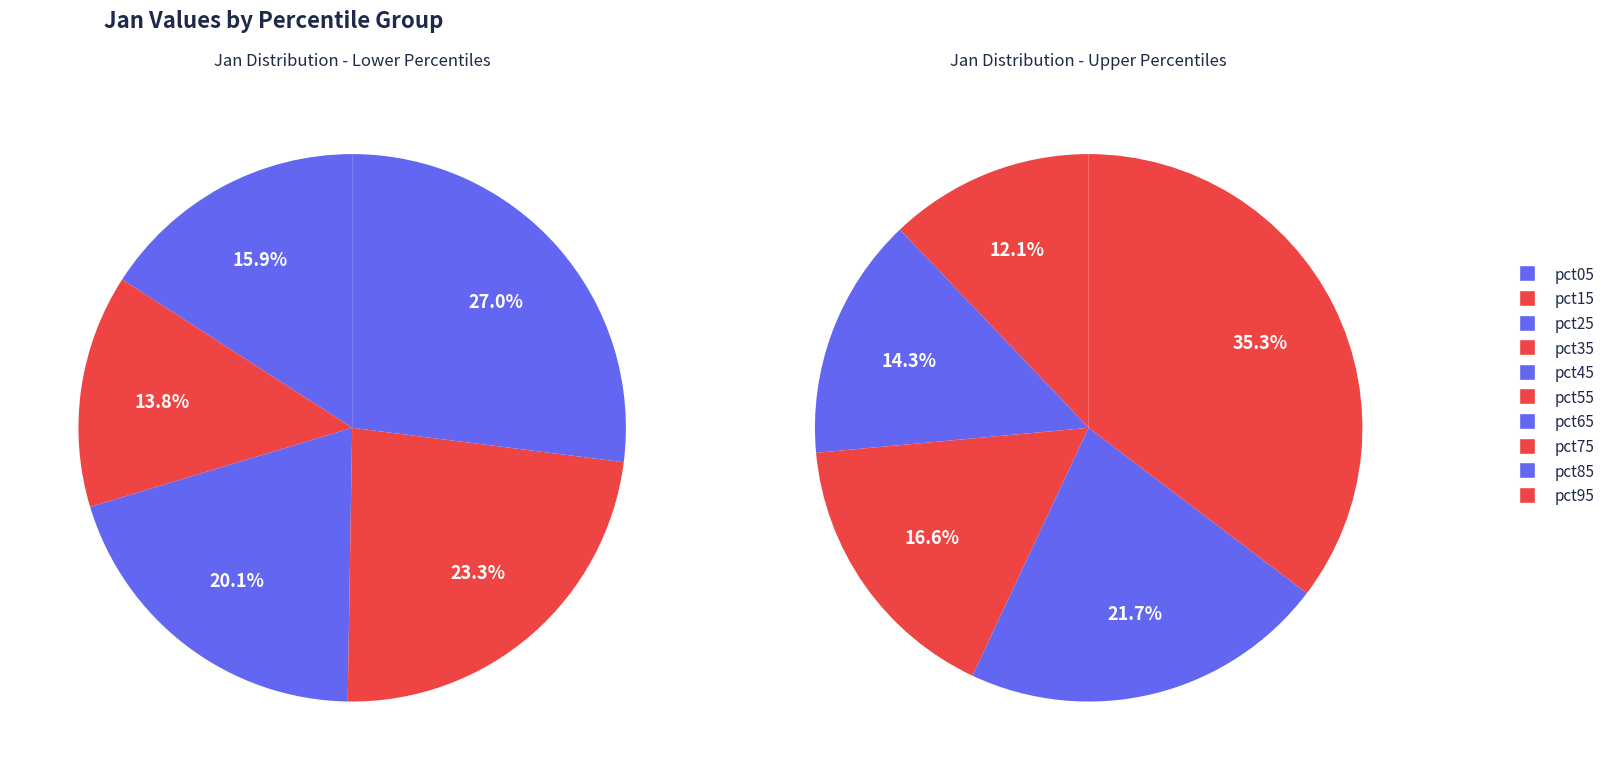

What is the change in value from pct05 to pct65?

+0.2